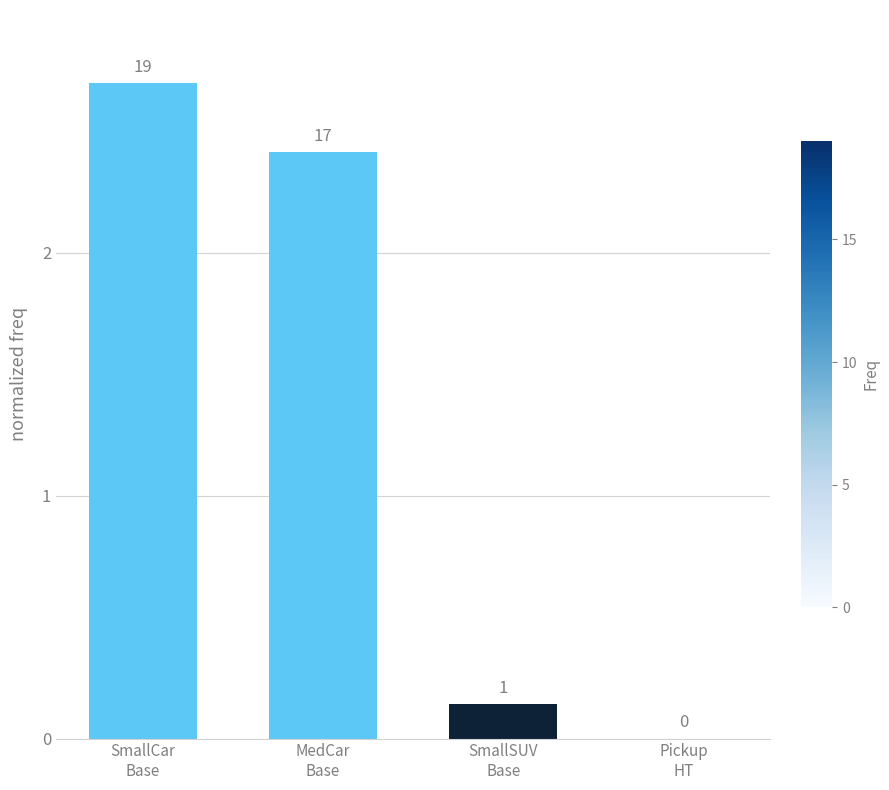

What is the difference between the maximum and minimum values?

2.7